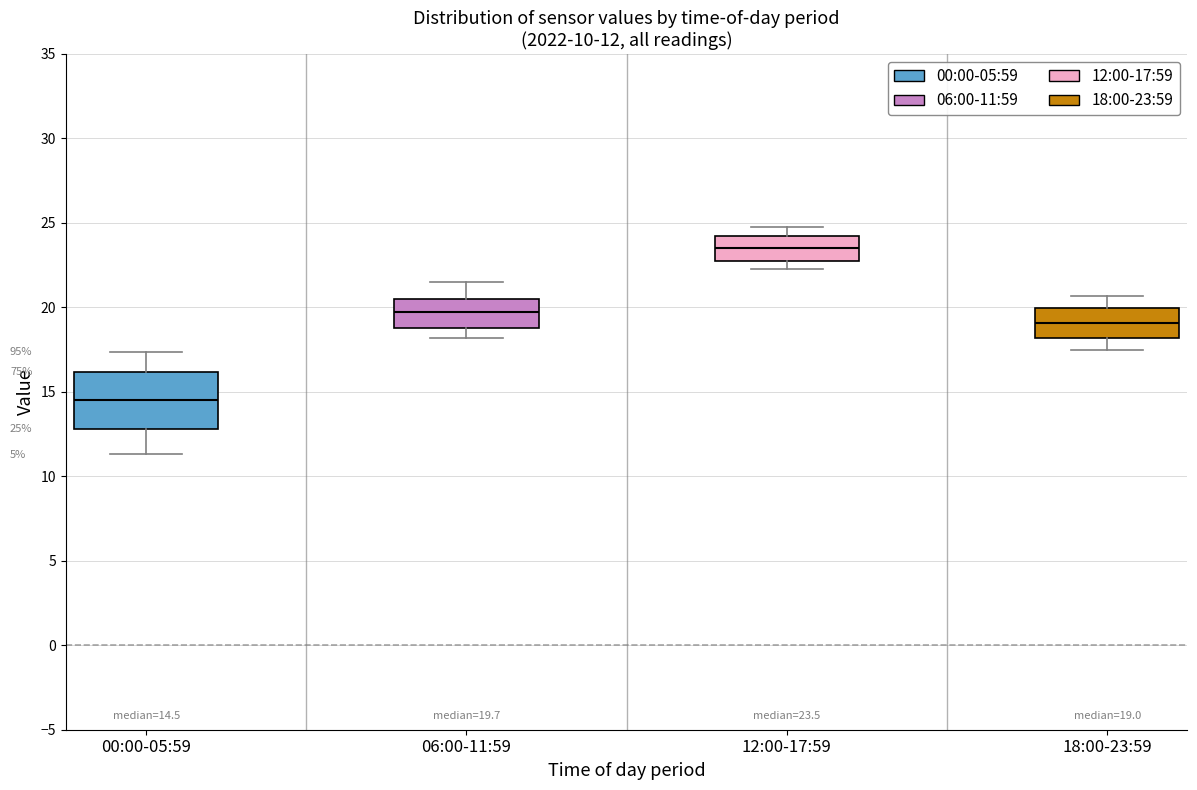

Which box has the lowest median line?

00:00-05:59